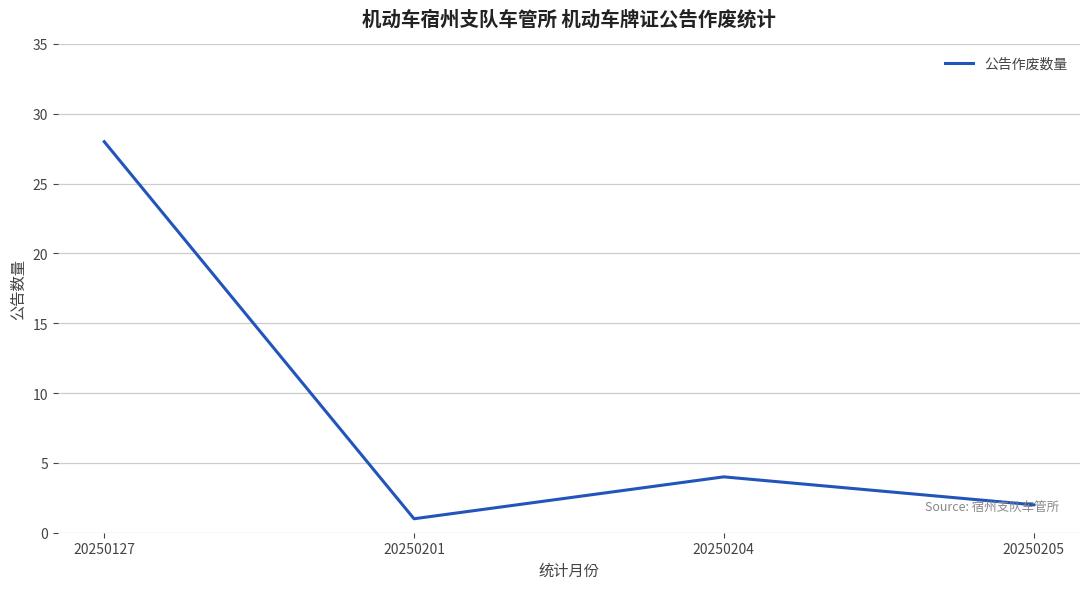

Reading left to right, extract all data points from this chart.

20250127=28	20250201=1	20250204=4	20250205=2